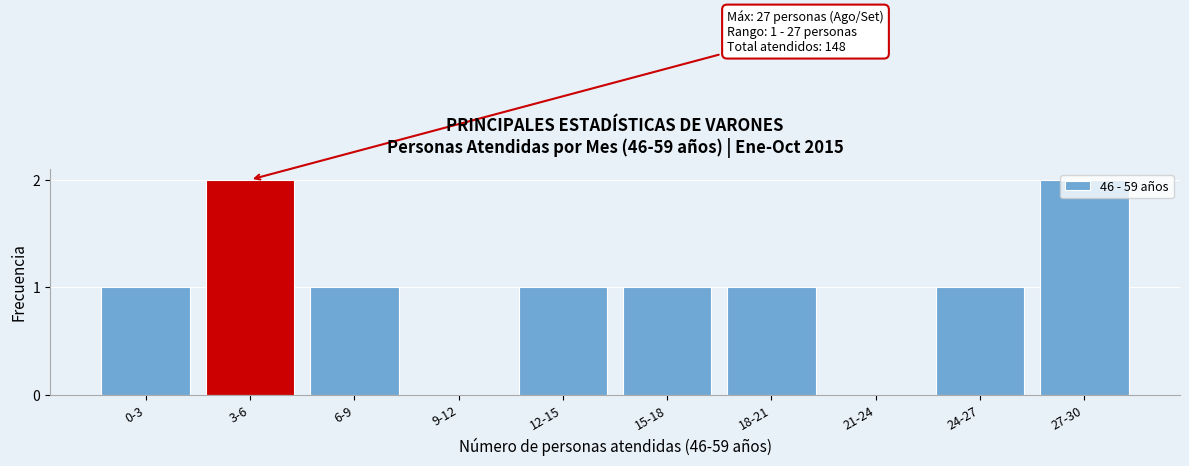

The value at 0-3 is 2. True or false?

False